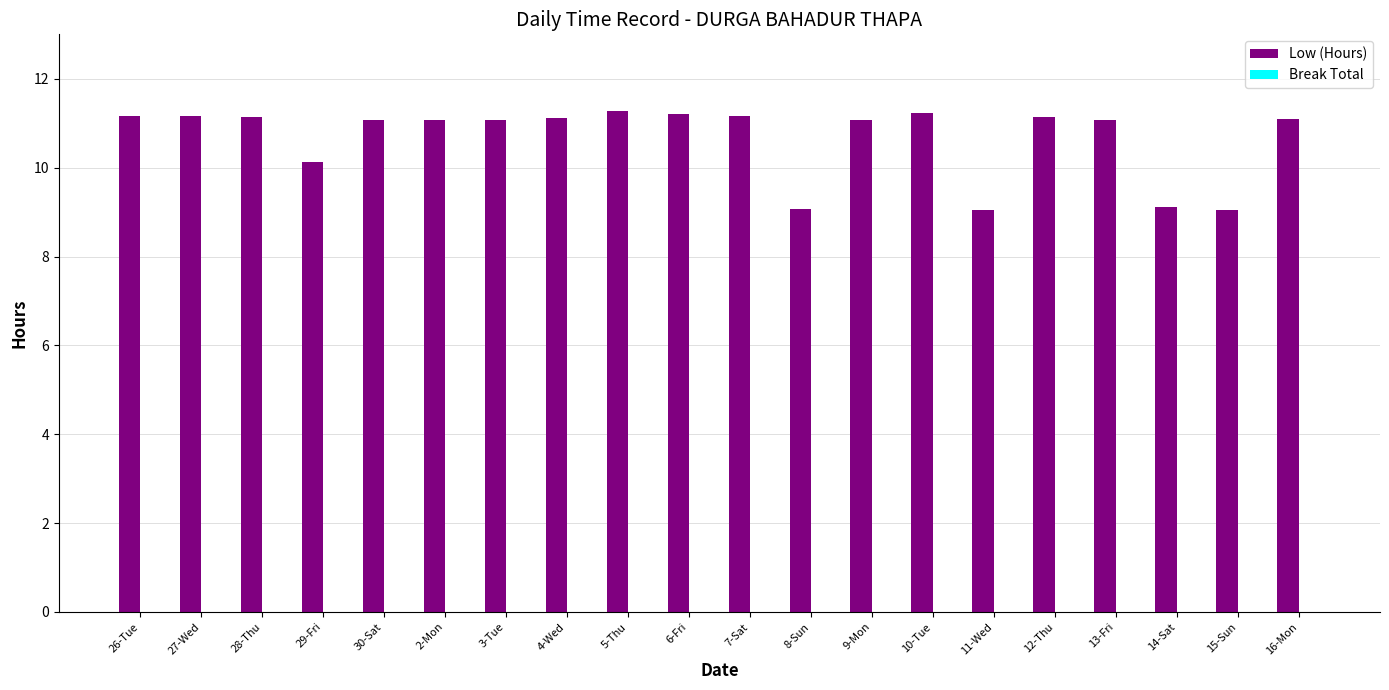

What is the maximum value shown in the chart?

11.3